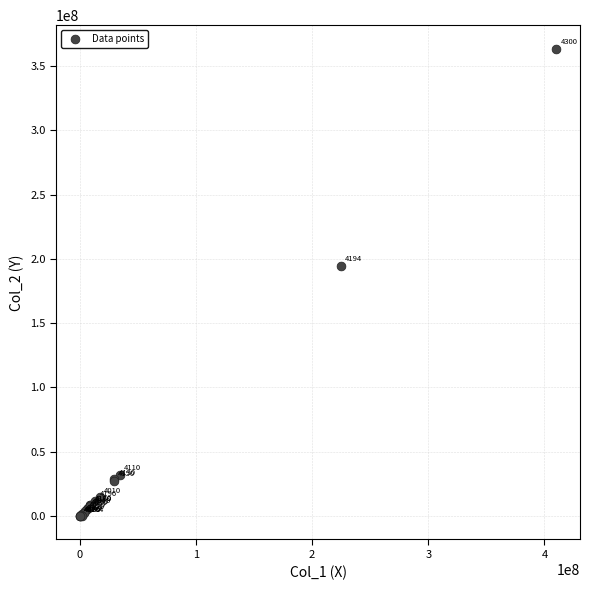

What Y value in the scatter plot is closest to 181794470?

194841887